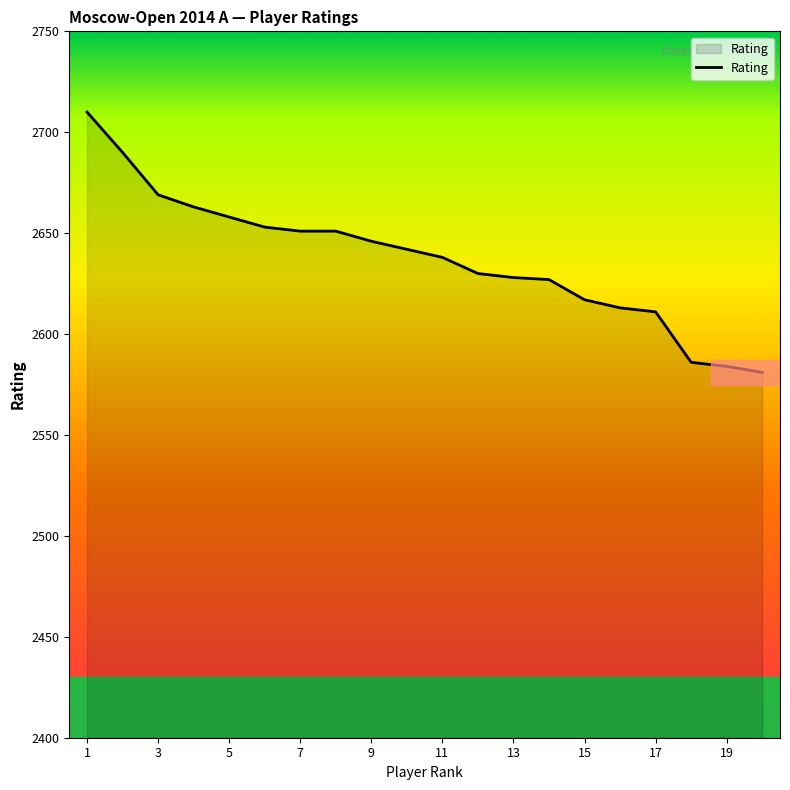

How many categories are shown in the chart?

20